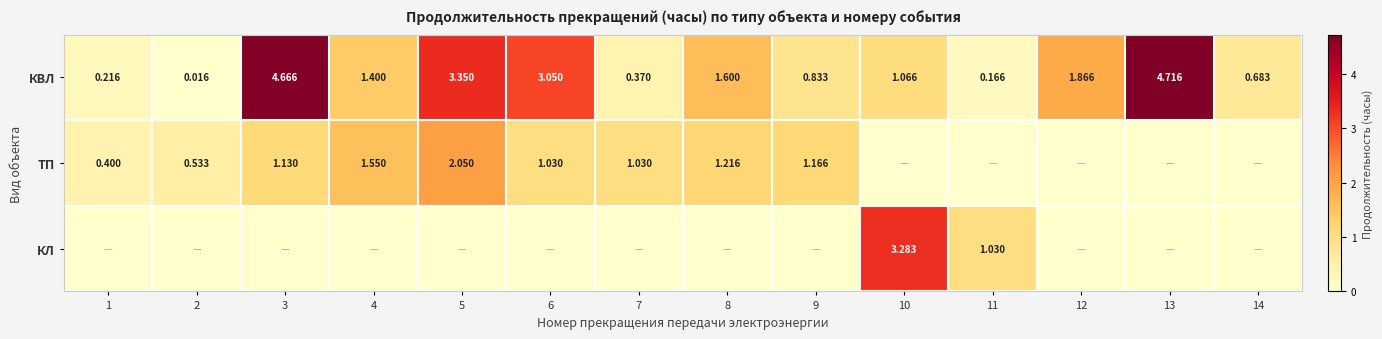

Is the value of КЛ at 10 greater than the value of КВЛ at 14?

Yes